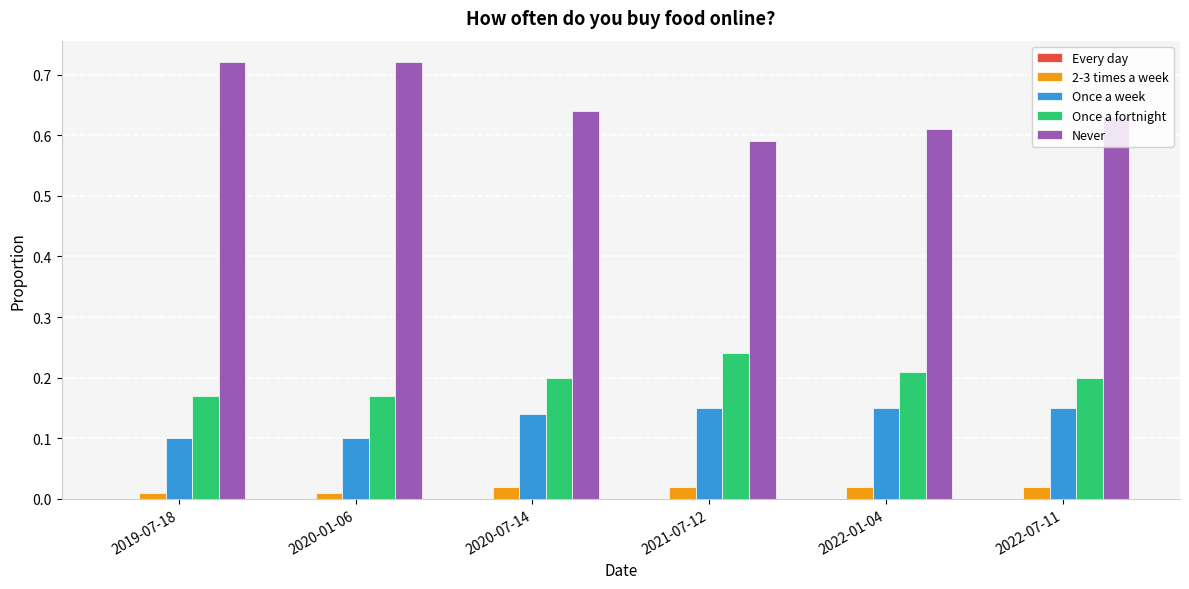

Rank the series by their maximum value, from highest to lowest.

Never, Once a fortnight, Once a week, 2-3 times a week